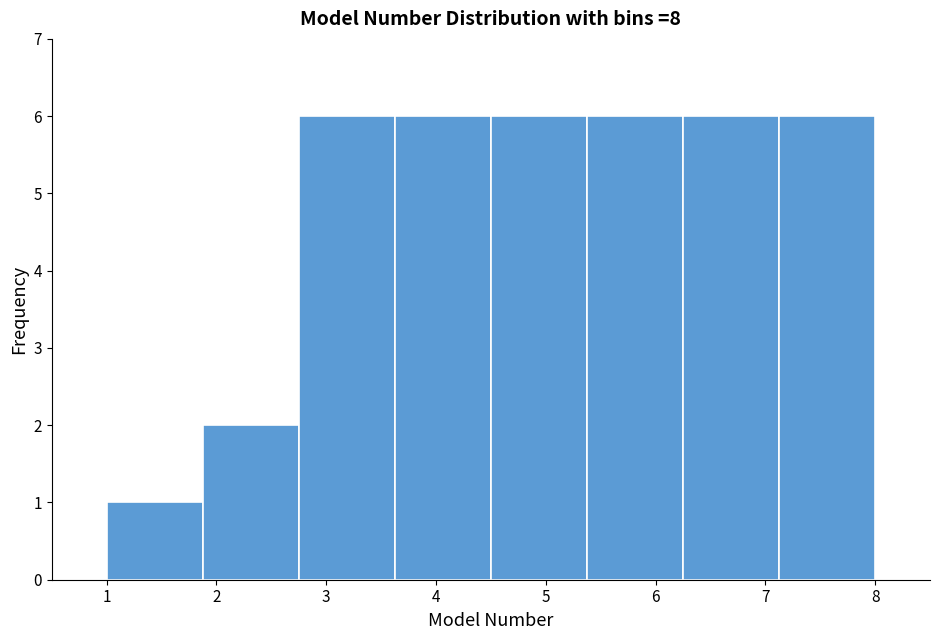

How tall is the bar that spans 1.0 to 1.9 on the x-axis? Neither the bar edges nor the heights are printed on the chart, so give them approximately, as read against the axes.

1